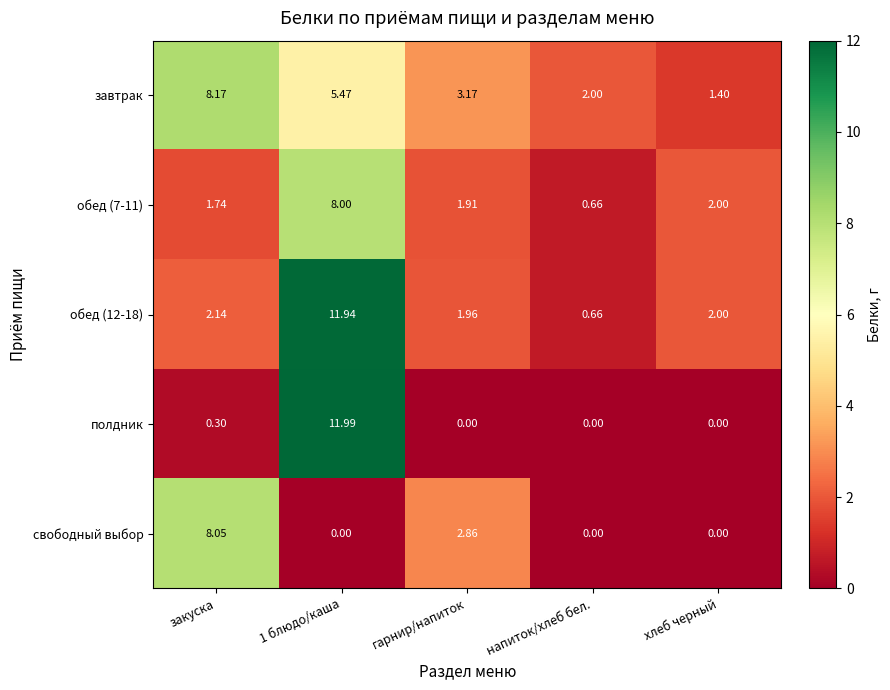

Which series changed the most between закуска and хлеб черный?

свободный выбор